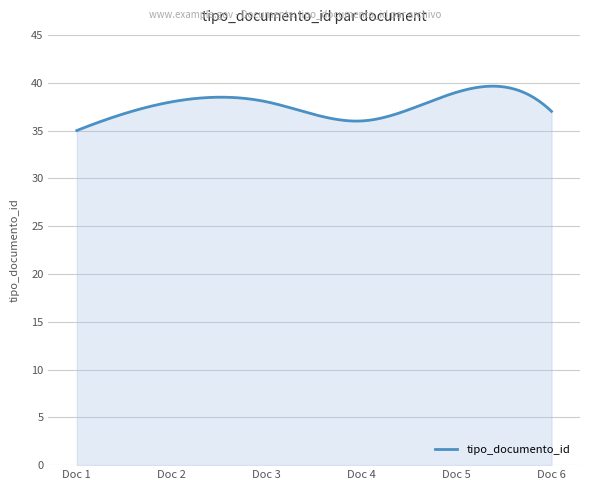

What is the smallest value displayed?

35.0